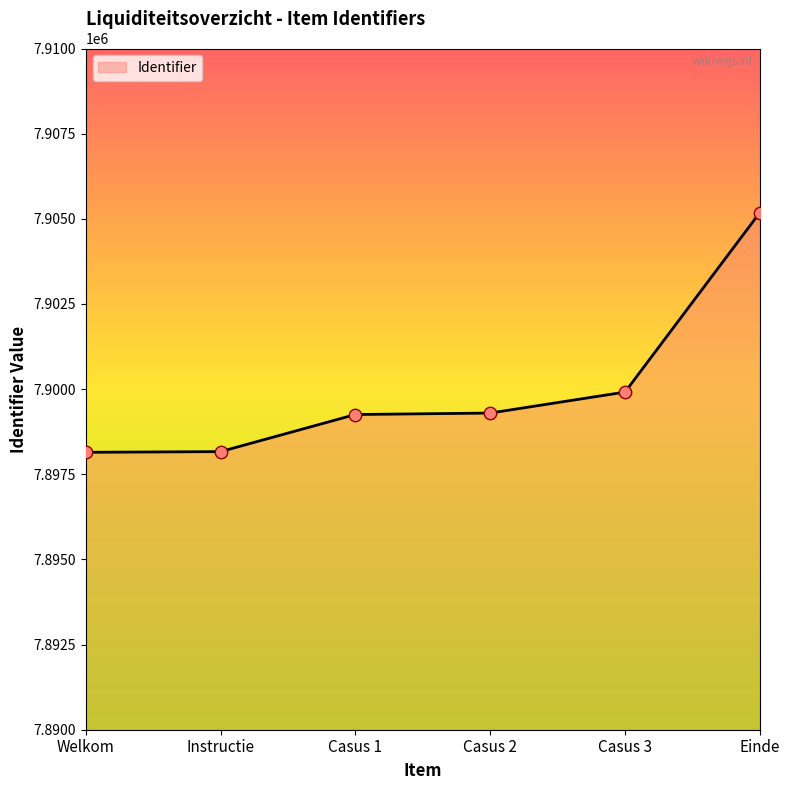

What is the change in value from Instructie to Einde?

+7017